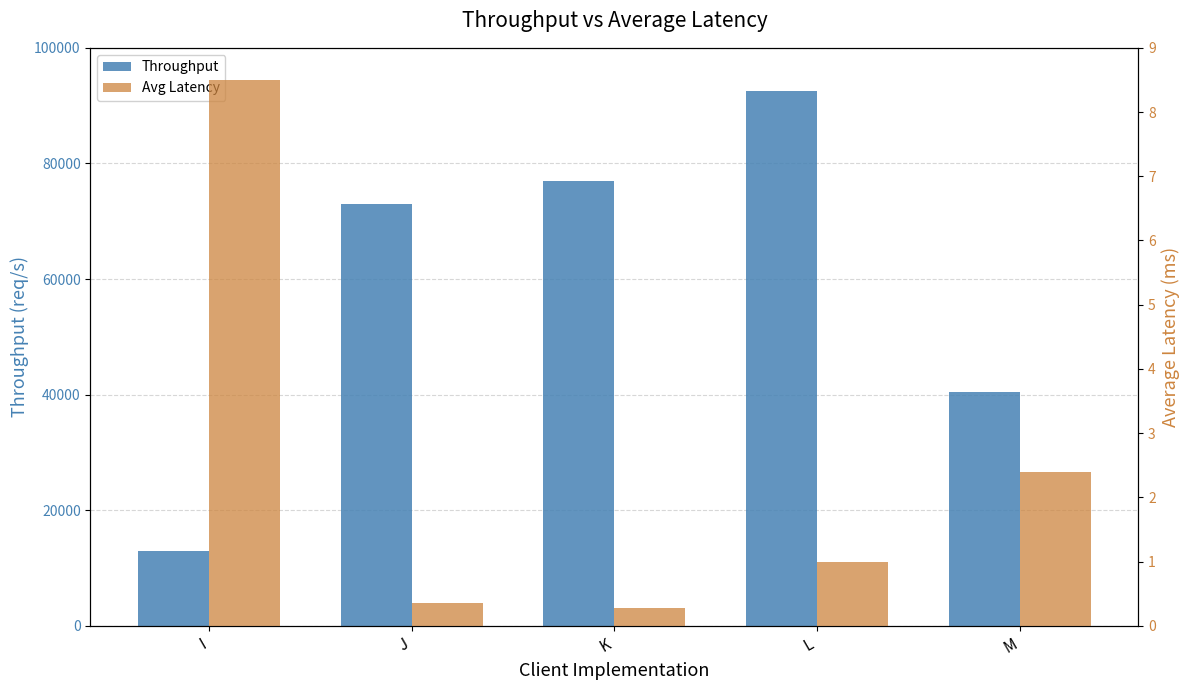

Are the bars horizontal?

No